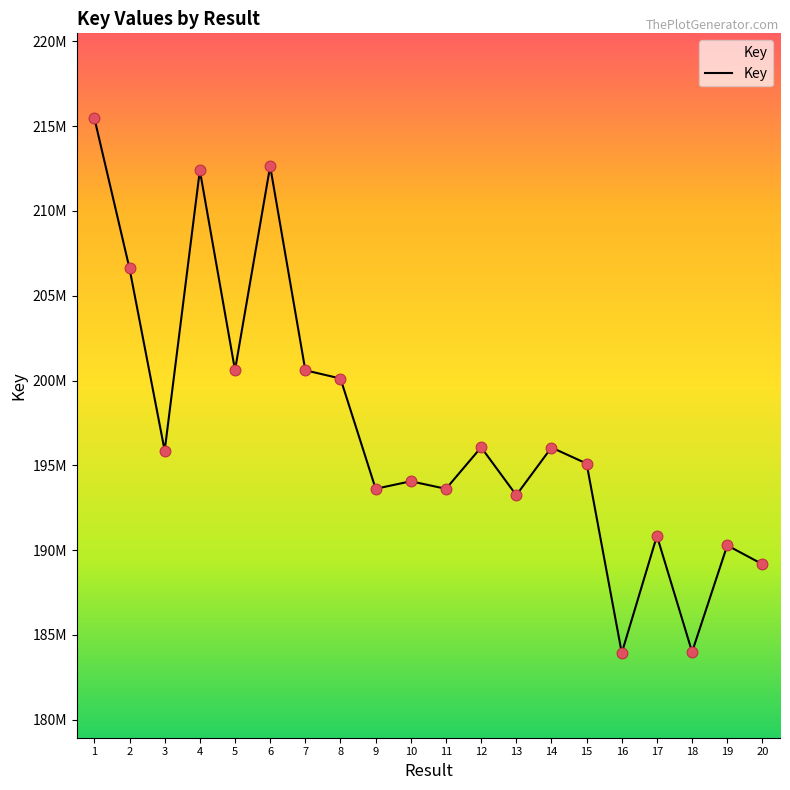

What is the change in value from 9 to 18?

-9619286